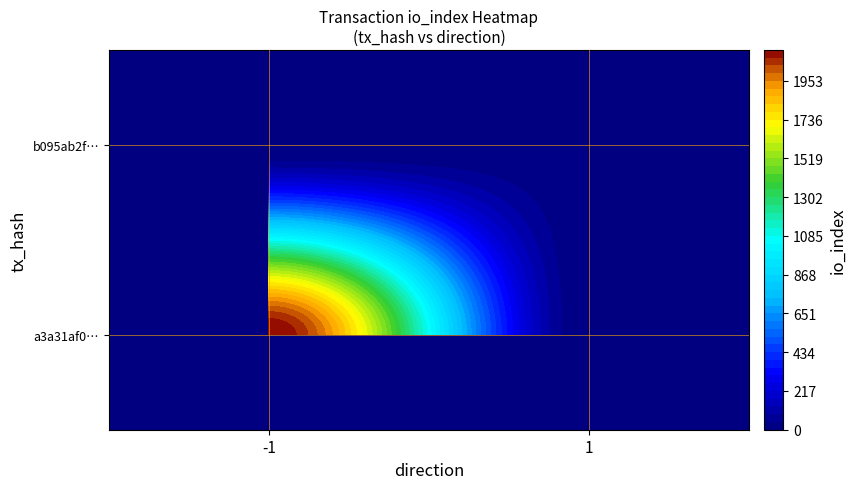

True or false: b095ab2f64c831edf30afbb76e7219b080d796a has a value of 12 at io_index.

True